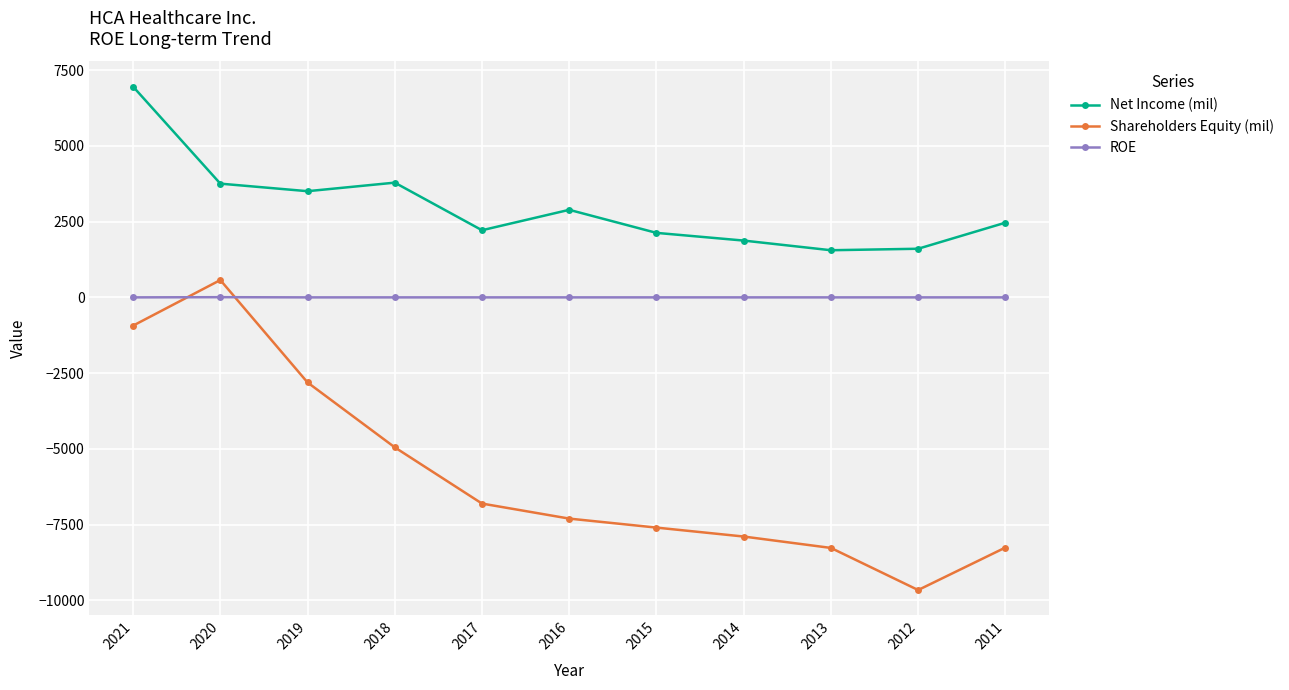

Where is Shareholders Equity (mil) nearest to the value -4544?

2018